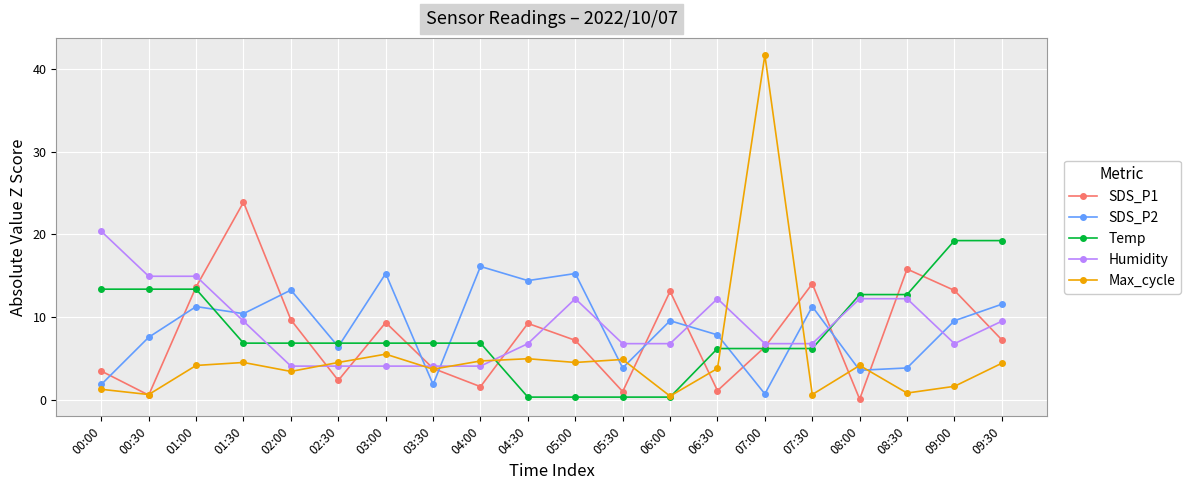

Which series has the largest range (max minus min)?

Max_cycle